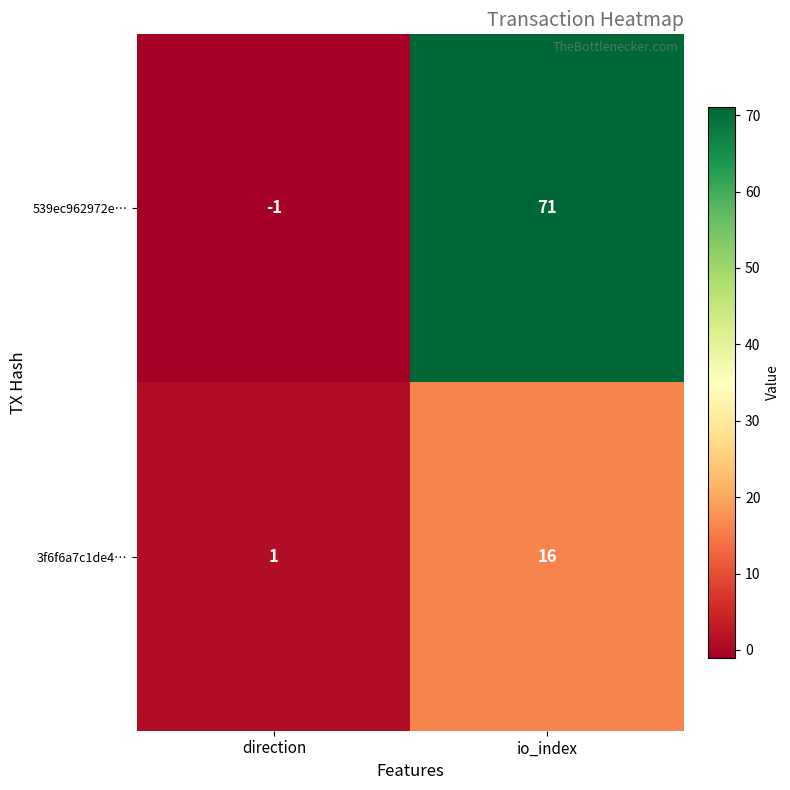

At which label is 3f6f6a7c1de4… closest to 8?

direction